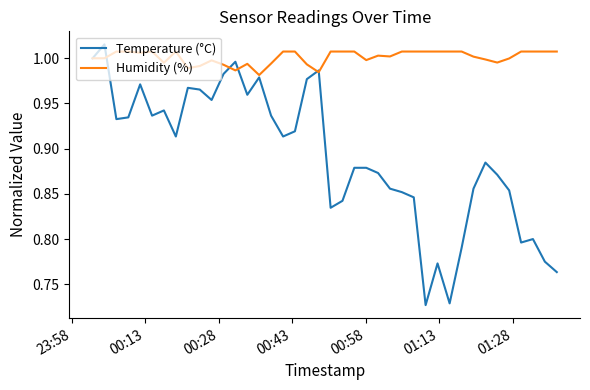

List the series in order of their overall mean, lowest first.

Temperature (°C), Humidity (%)